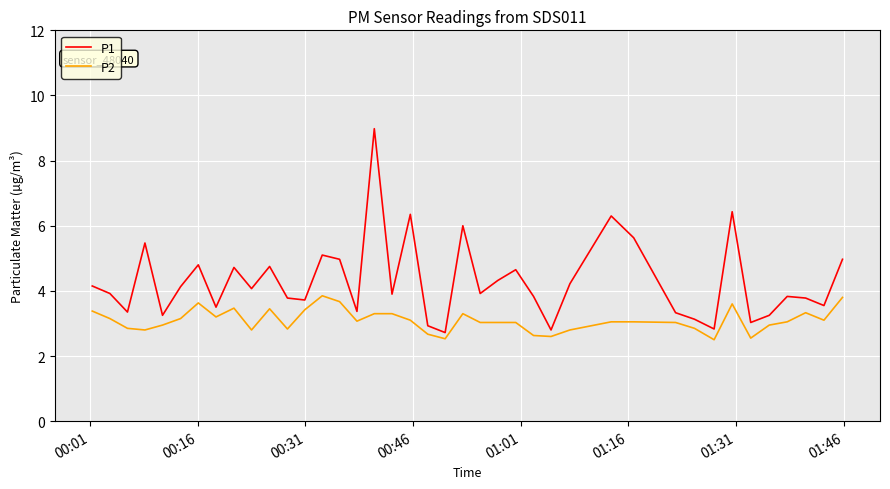

List the series in order of their peak value, lowest first.

P2, P1